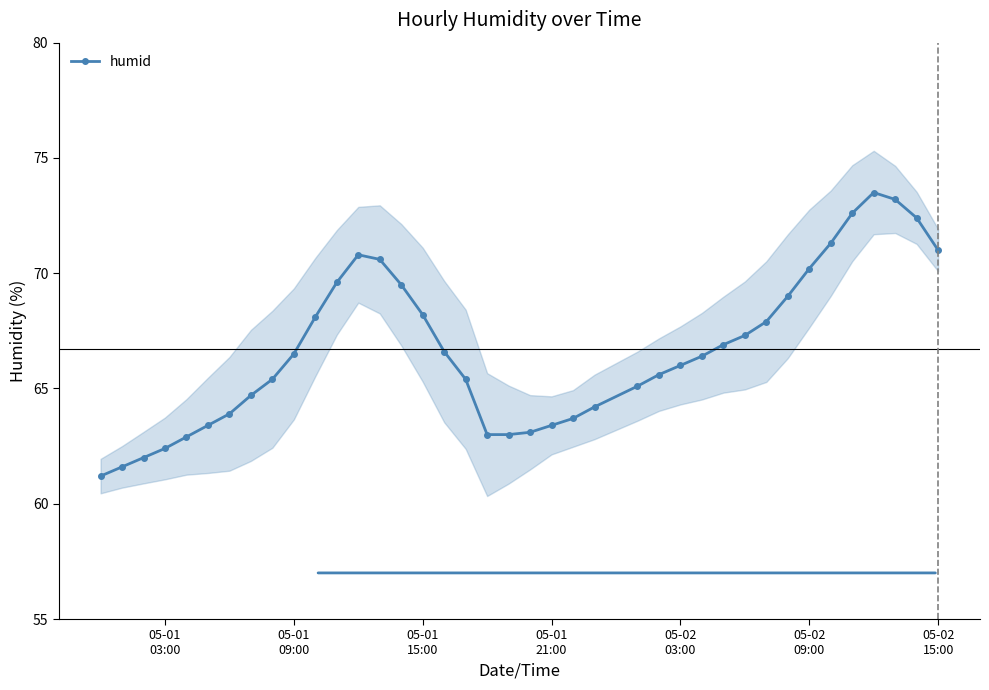

Count the number of data series in this chart.

1